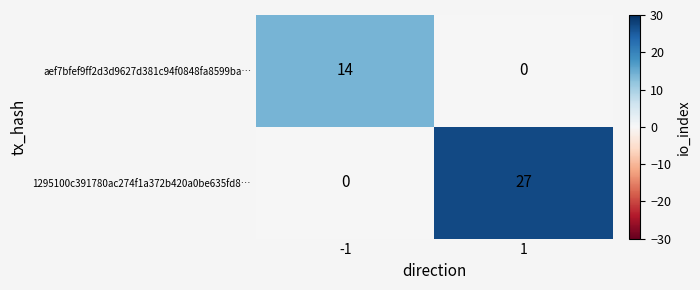

Rank the series by their average value, from lowest to highest.

aef7bfef9ff2d3d9627d381c94f0848fa8599ba…, 1295100c391780ac274f1a372b420a0be635fd8…